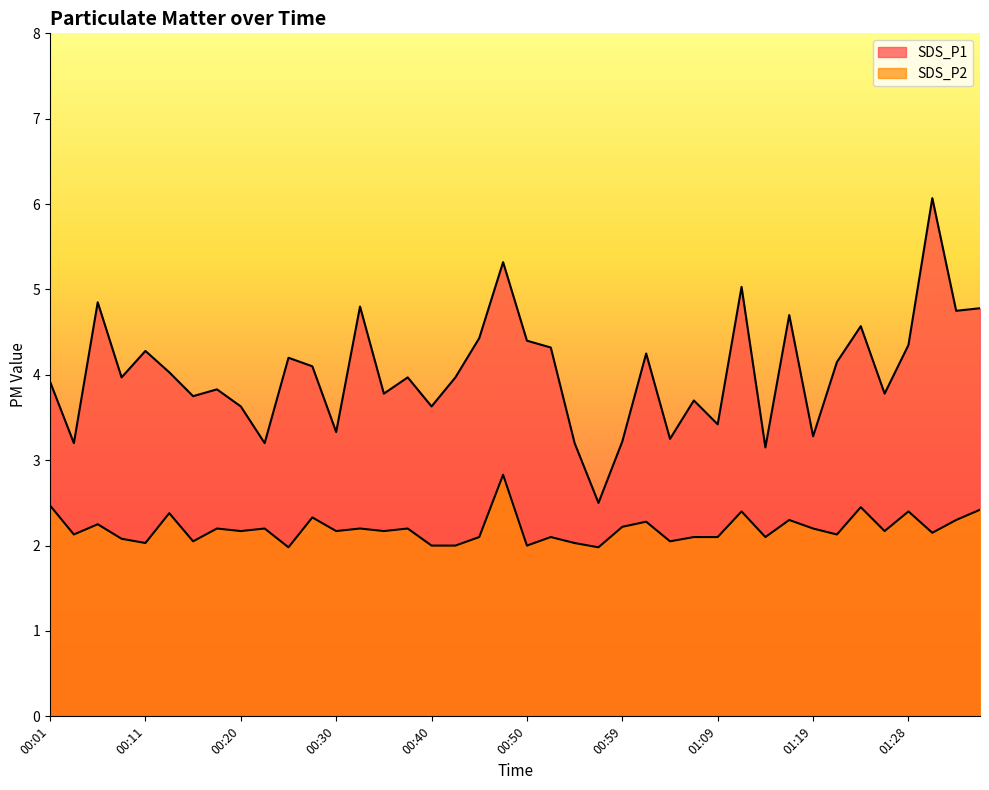

What is the highest value of the SDS_P2 series?

2.8